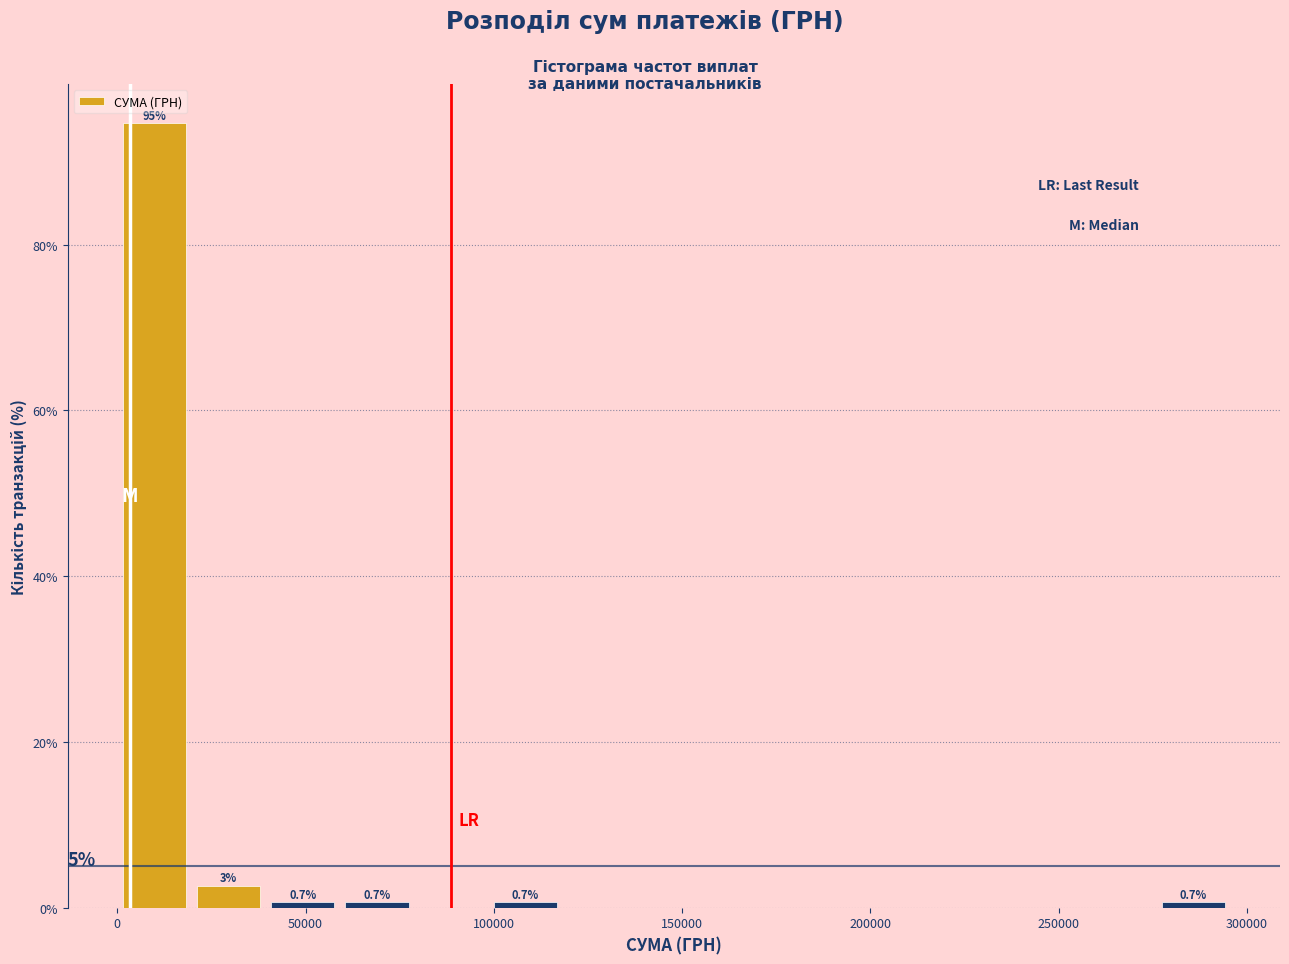

Around what value on the x-axis is the tallest bar? Give the approximate position of its centre, as read against the axis.

10000